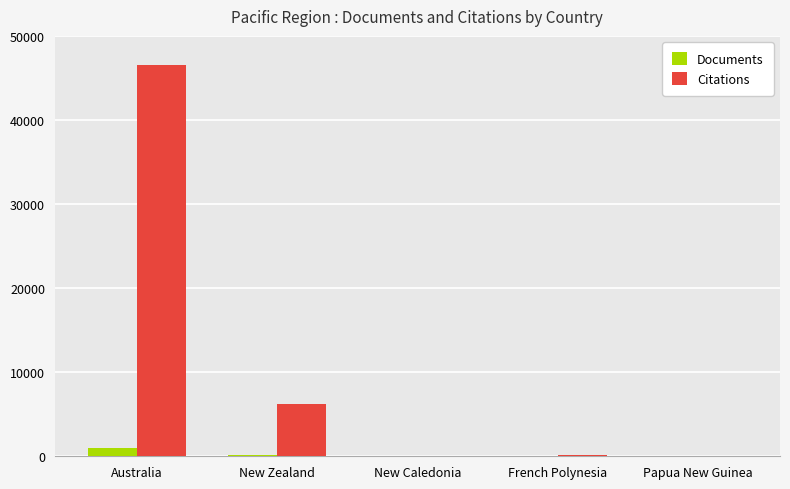

How many data points in Documents are above 2?

2